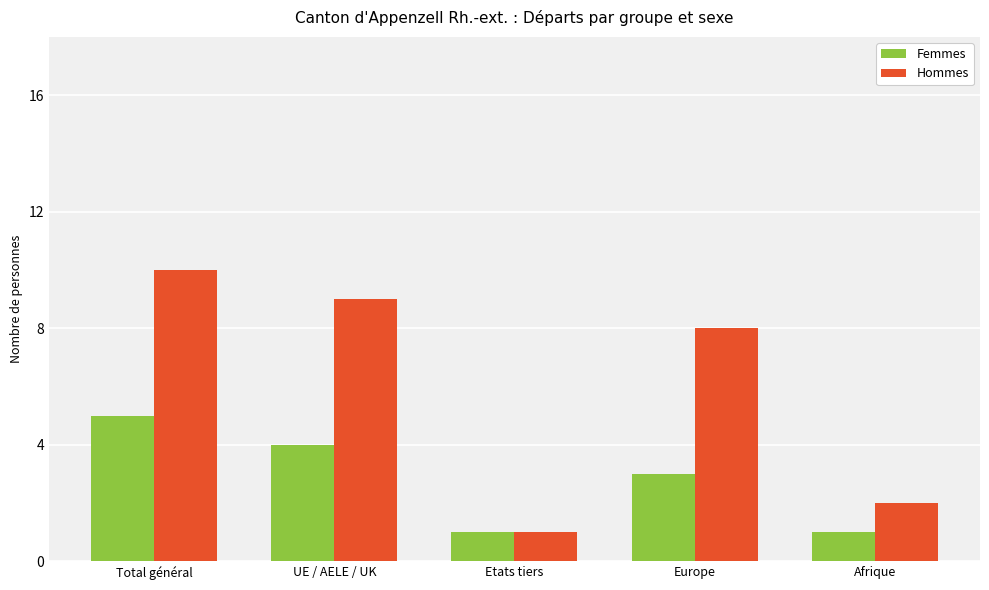

What is the spread (max minus min) of values at Afrique?

1